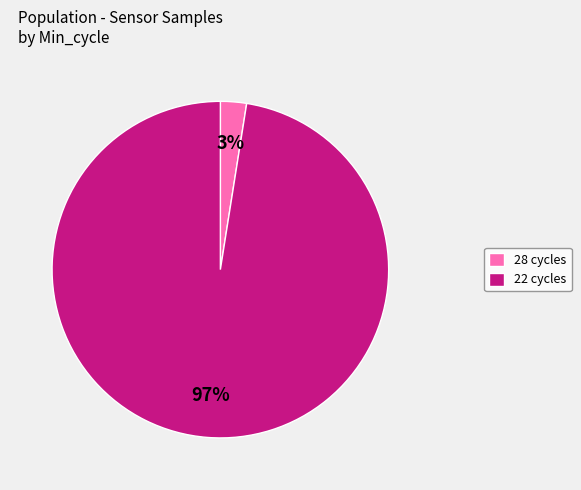

Count the number of slices in the pie.

2